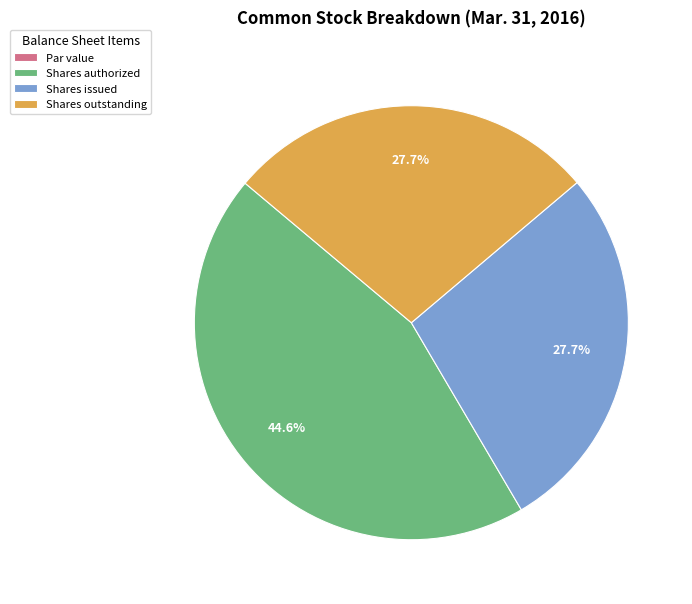

Which has a higher value, Shares issued or Shares authorized?

Shares authorized